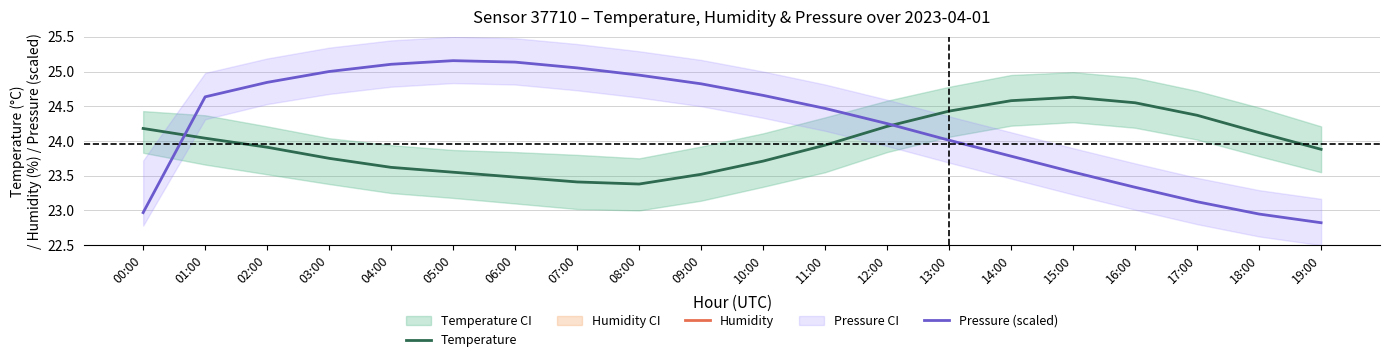

What is the label of the 5th point from the left?

04:00